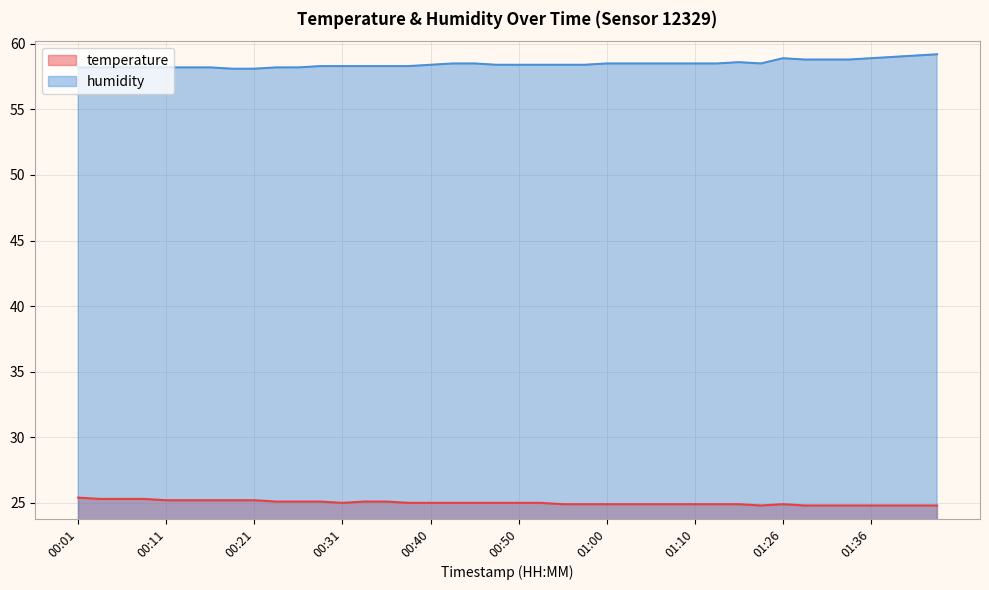

Reading right to left, list all the values displayed in this chart.

temperature: 24.8	24.8	24.8	24.8	24.8	24.8	24.8	24.9	24.8	24.9	24.9	24.9	24.9	24.9	24.9	24.9	24.9	24.9	25.0	25.0	25.0	25.0	25.0	25.0	25.0	25.1	25.1	25.0	25.1	25.1	25.1	25.2	25.2	25.2	25.2	25.2	25.3	25.3	25.3	25.4
humidity: 59.2	59.1	59.0	58.9	58.8	58.8	58.8	58.9	58.5	58.6	58.5	58.5	58.5	58.5	58.5	58.5	58.4	58.4	58.4	58.4	58.4	58.5	58.5	58.4	58.3	58.3	58.3	58.3	58.3	58.2	58.2	58.1	58.1	58.2	58.2	58.2	58.2	58.2	58.2	58.2